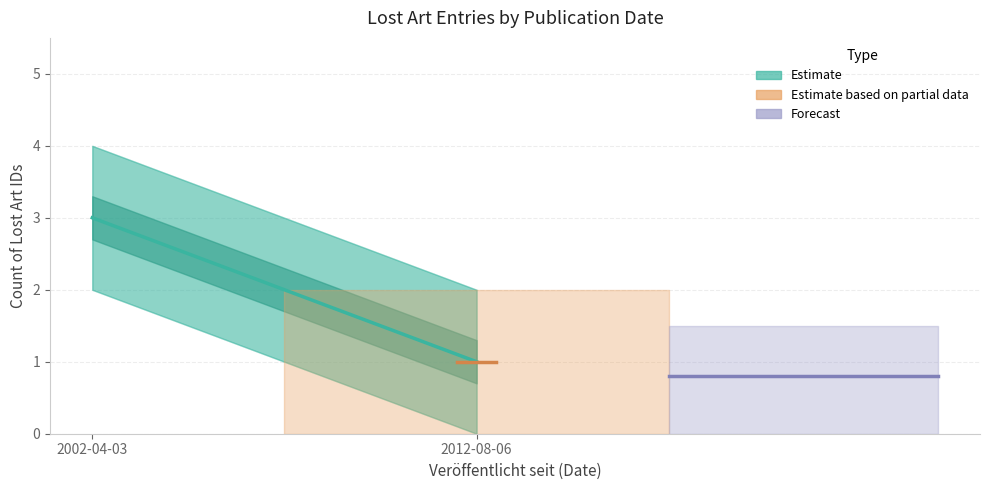

What is the highest value of the Forecast series?

0.8